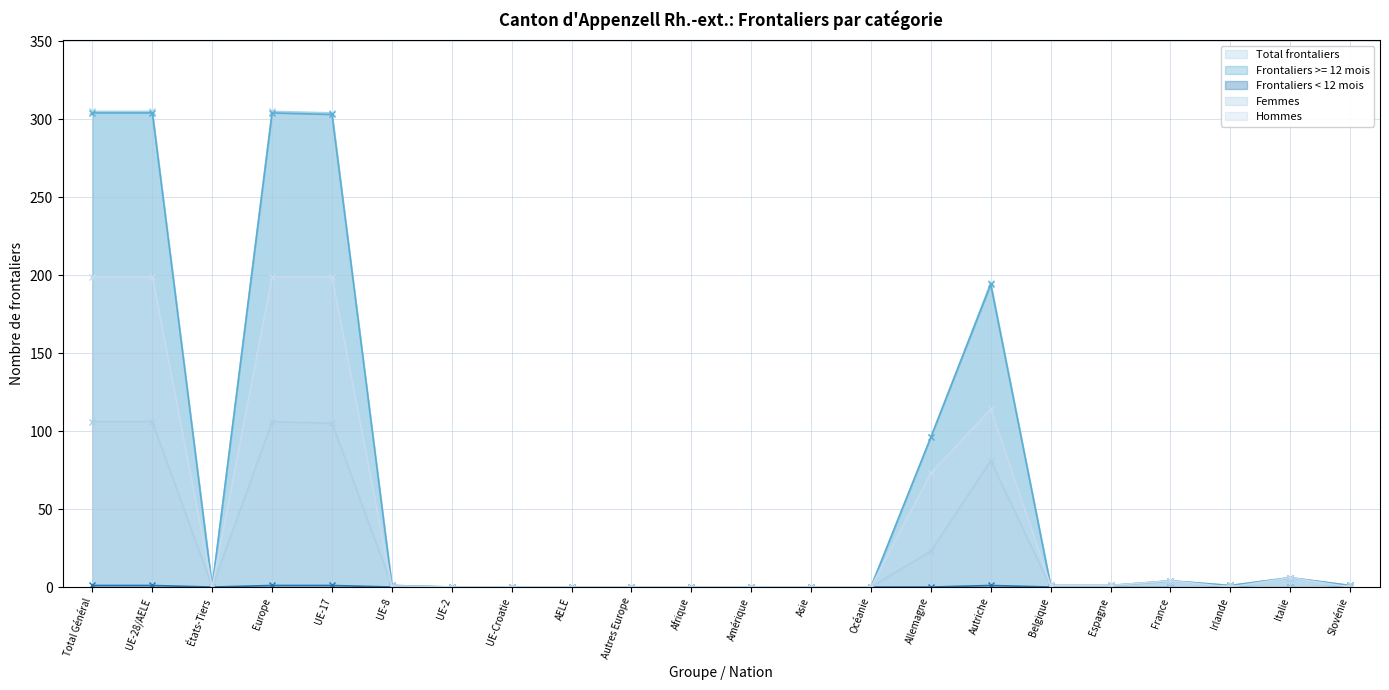

What is the approximate value of Frontaliers >= 12 mois at Espagne?

1